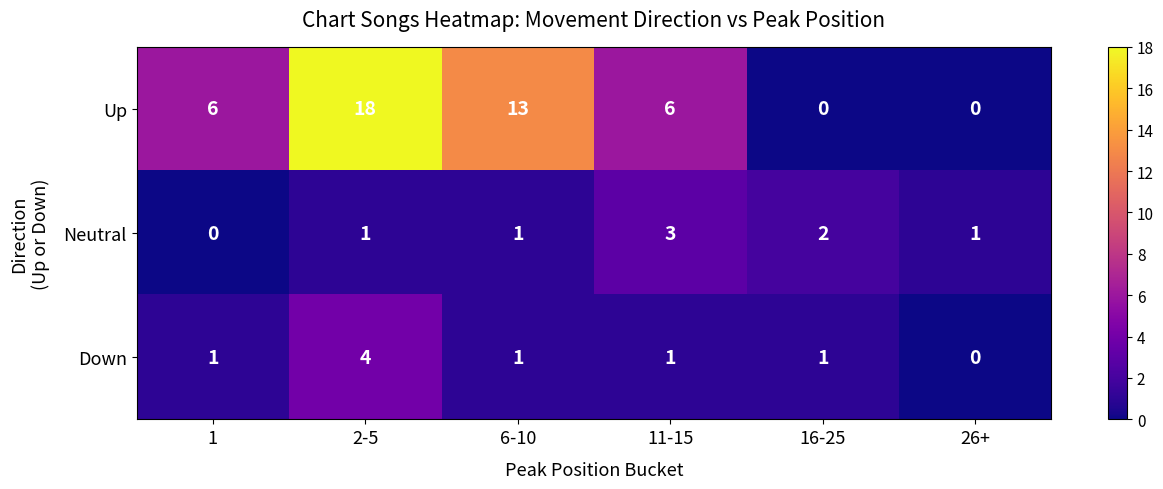

What is the difference between the Up values at 2-5 and 16-25?

18